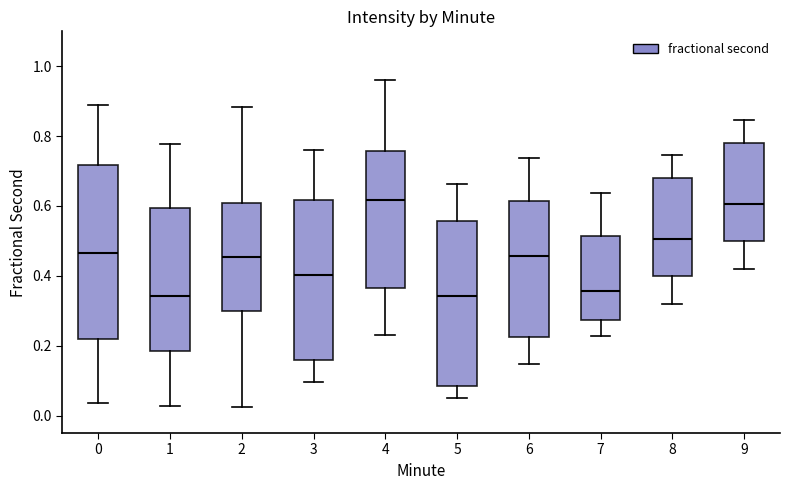

Which box is the tallest, from its lower edge to its upper edge?

0